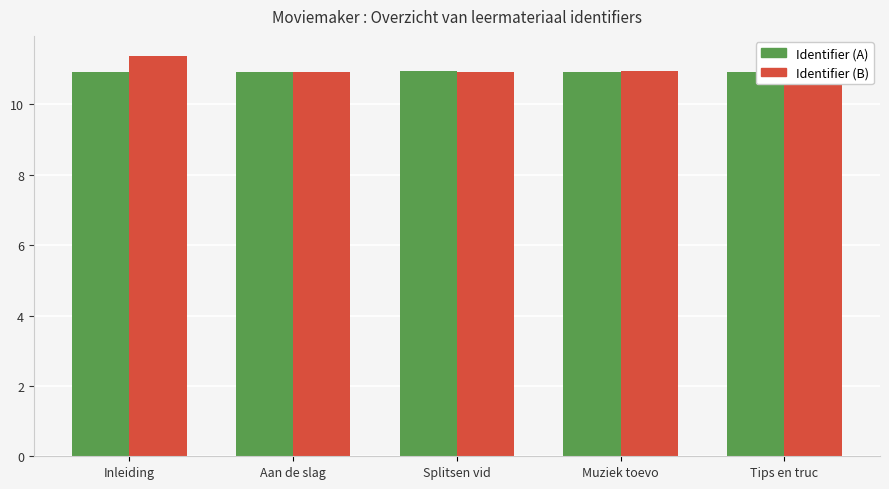

What are all the series names shown in the legend?

Identifier (A), Identifier (B)